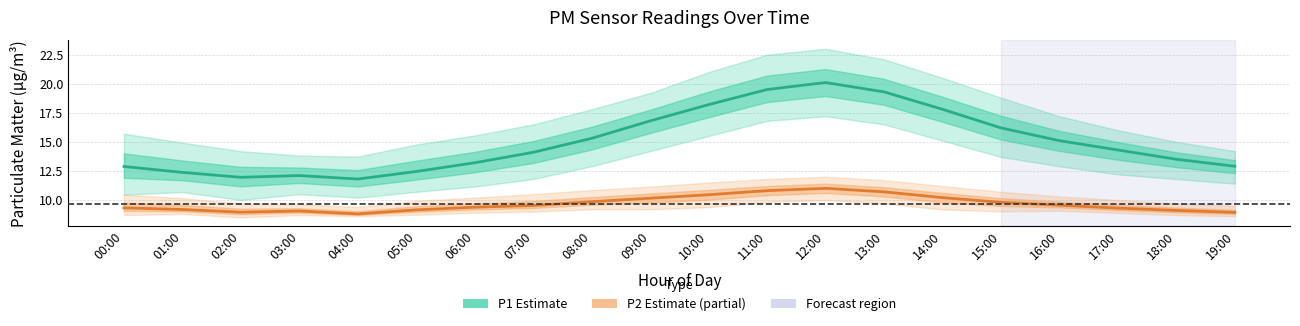

How many lines are shown in the chart?

2